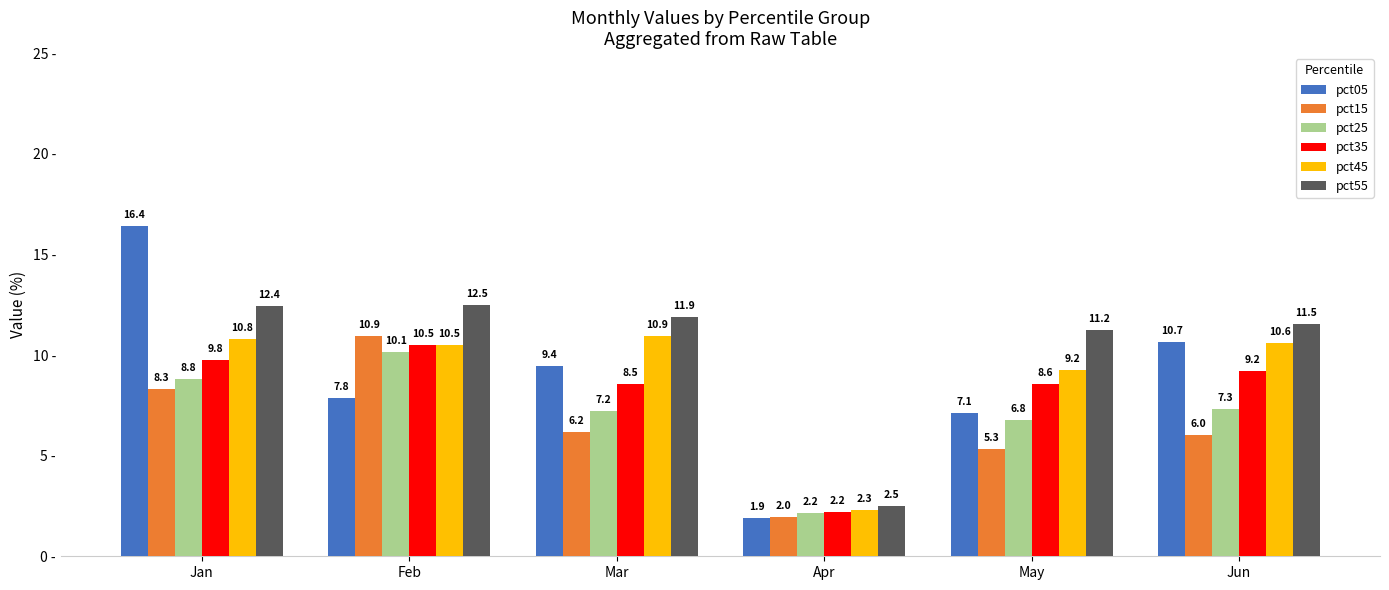

What is the difference between the maximum and second lowest values in the pct55 series?

1.3